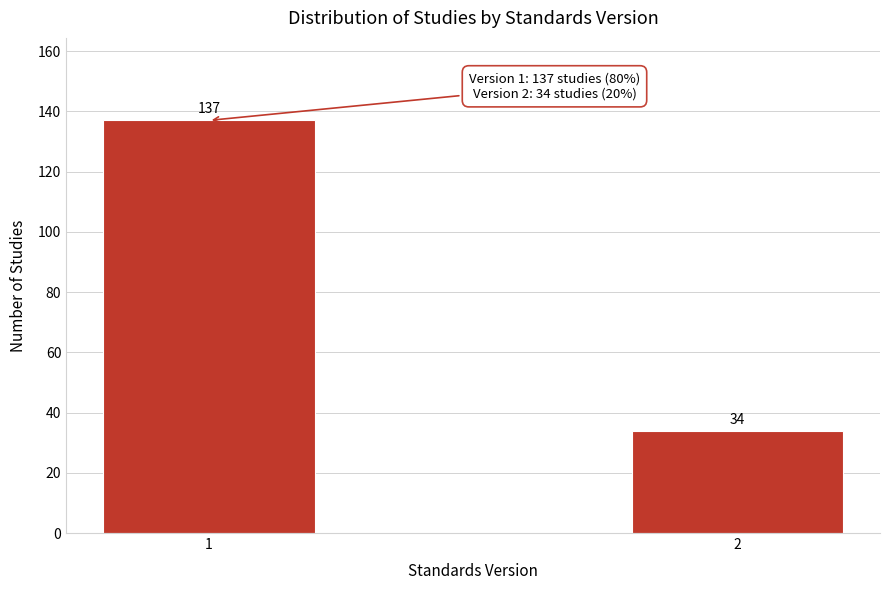

Reading left to right, list all the values displayed in this chart.

1=137	2=34